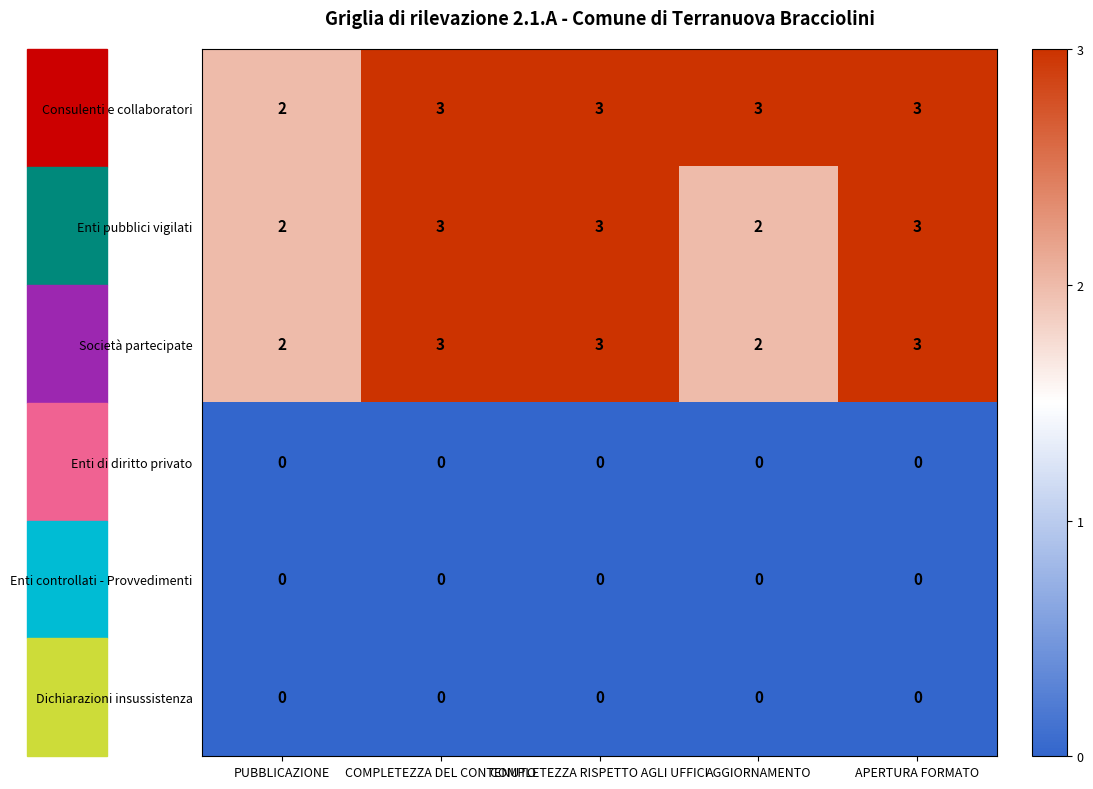

Is the value of Società partecipate at AGGIORNAMENTO greater than the value of Enti di diritto privato at COMPLETEZZA RISPETTO AGLI UFFICI?

Yes